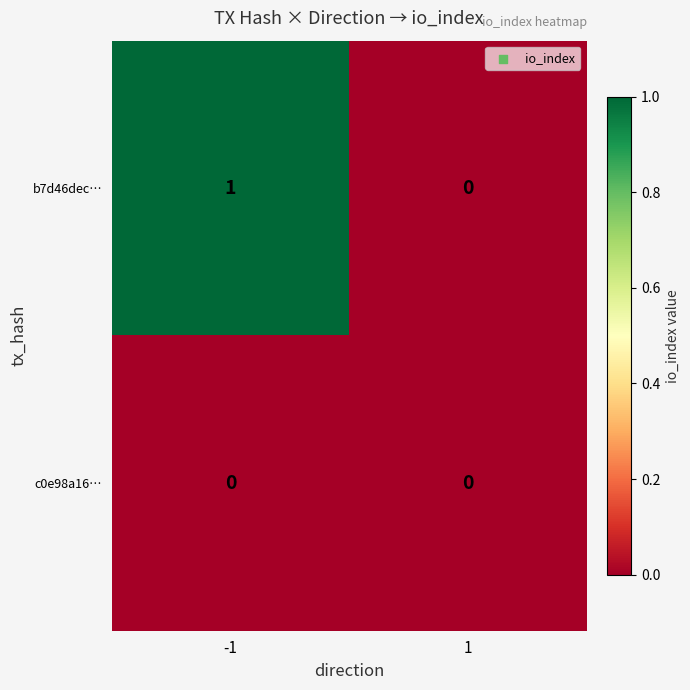

Which series has the widest spread of values?

b7d46dec…